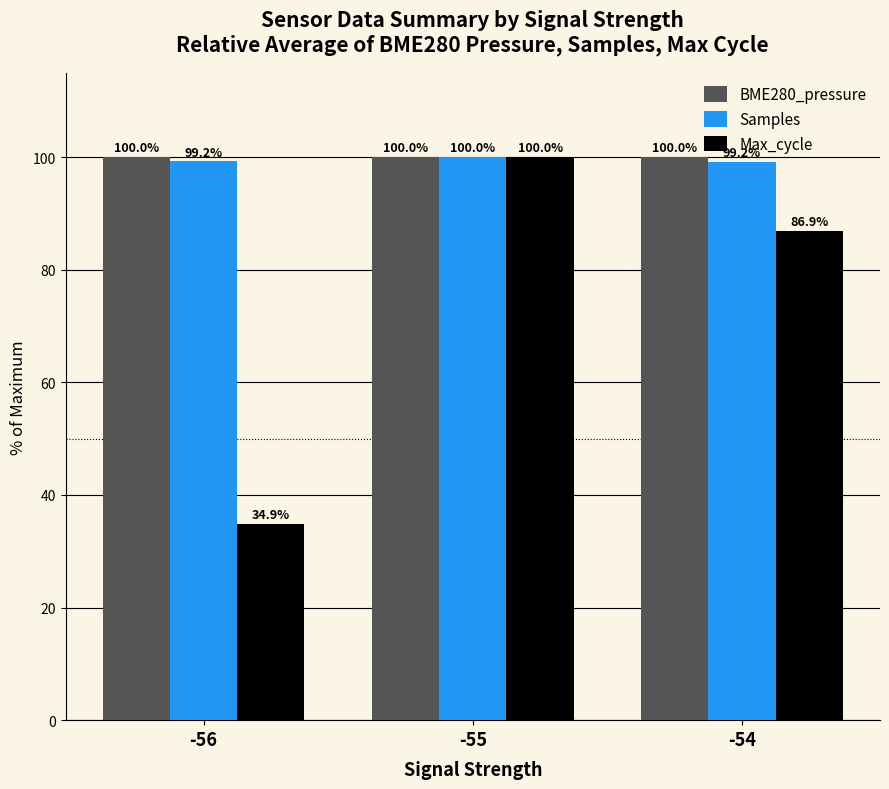

What is the minimum value for Max_cycle?

34.9